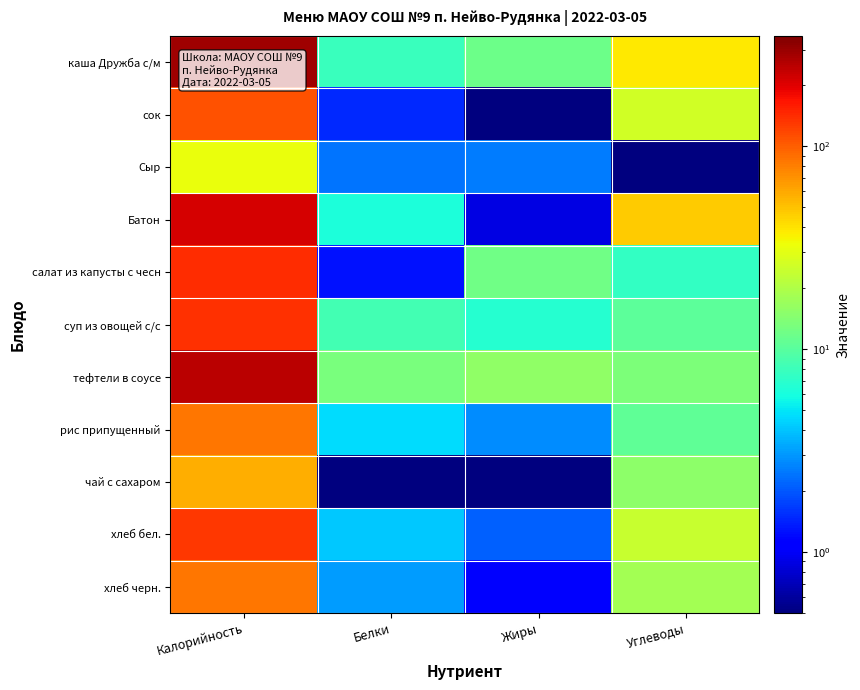

At which category is the sum across all series the highest?

Калорийность